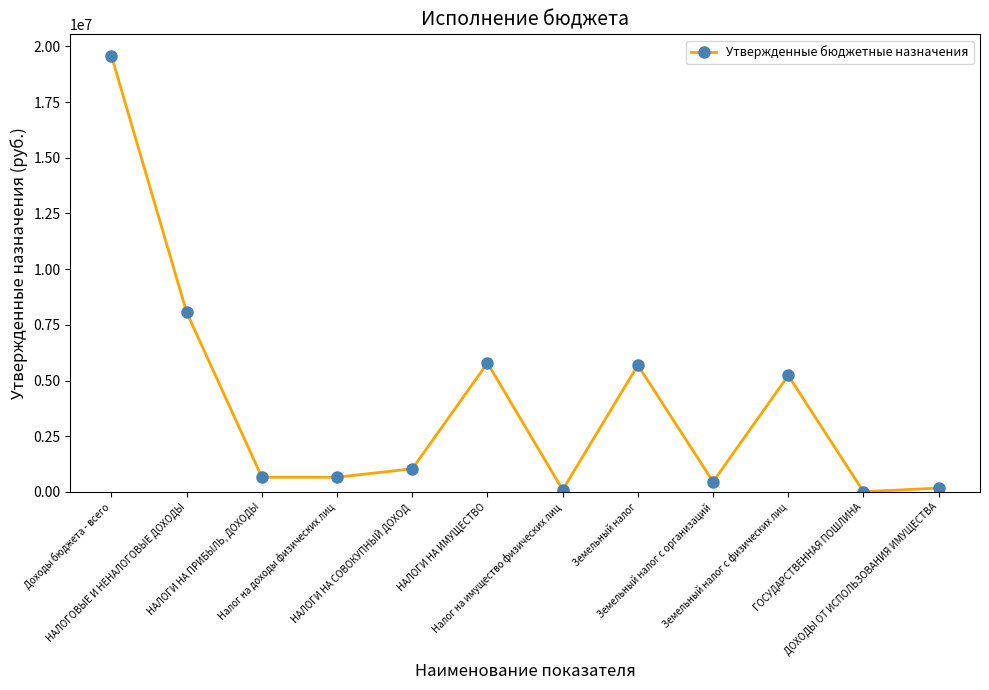

Between Налог на имущество физических лиц and Земельный налог с физических лиц, which is larger?

Земельный налог с физических лиц